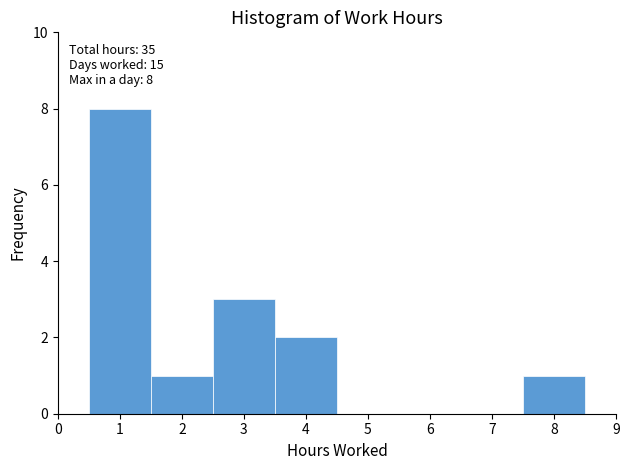

Which range on the x-axis has the tallest bar?

0.5 to 1.5